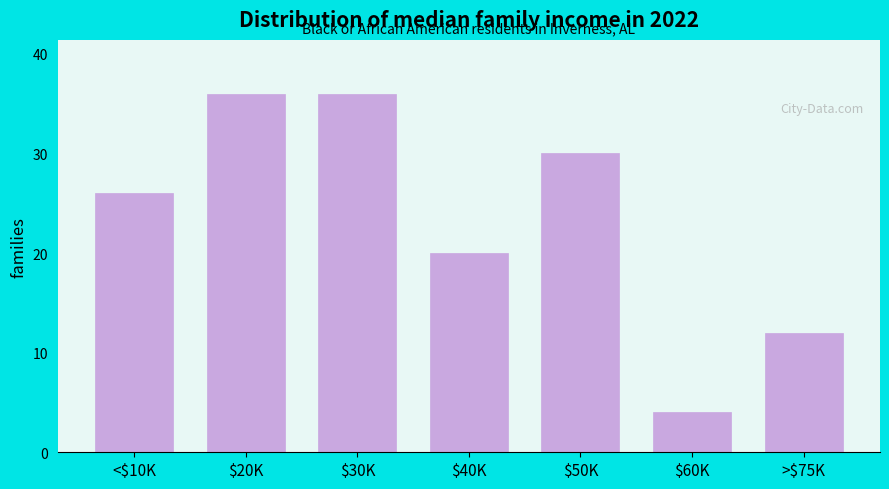

Reading left to right, extract all data points from this chart.

26	36	36	20	30	4	12